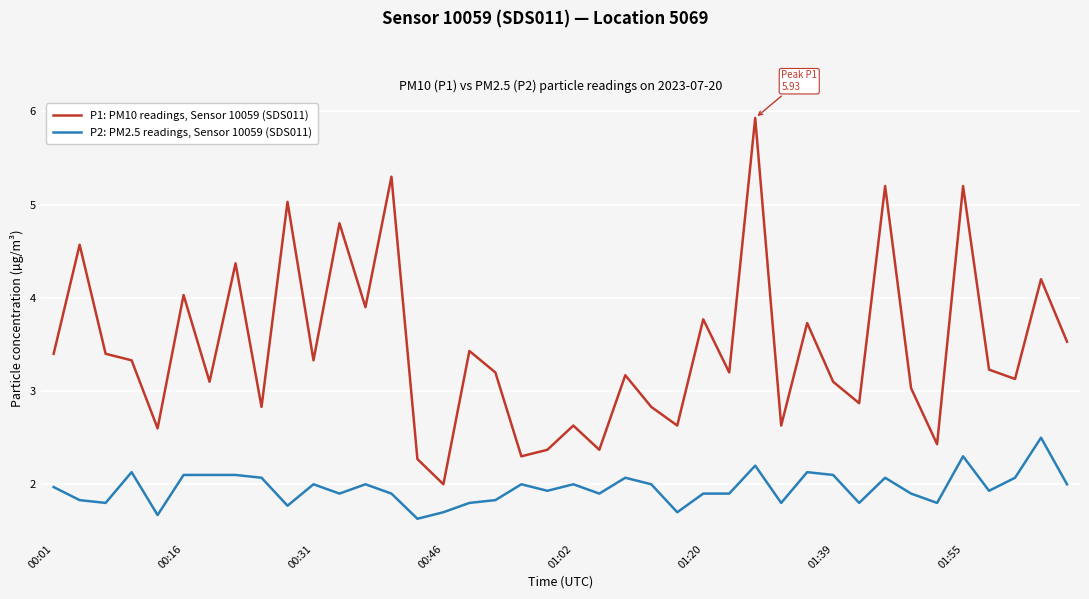

Which series has the largest total across all categories?

P1: PM10 readings, Sensor 10059 (SDS011)